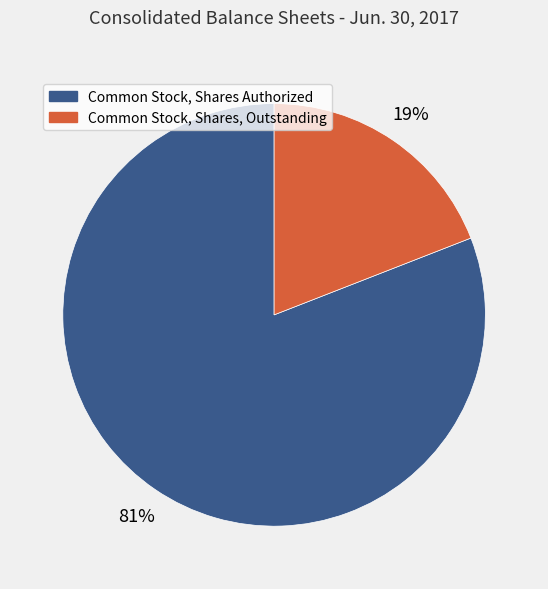

The Common Stock, Shares Authorized slice represents 90% of the pie. True or false?

False